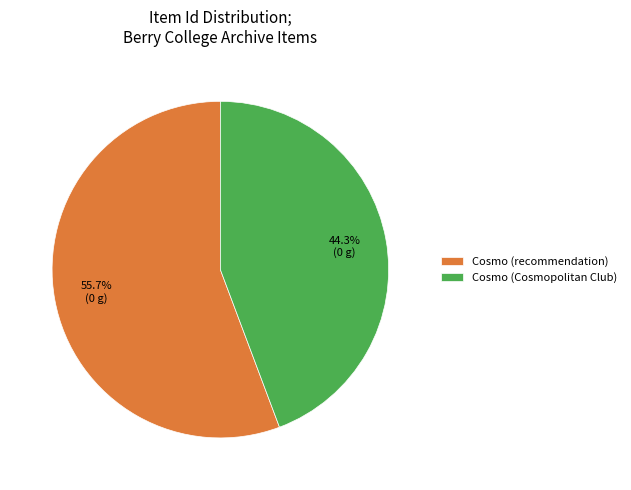

Count the number of slices in the pie.

2